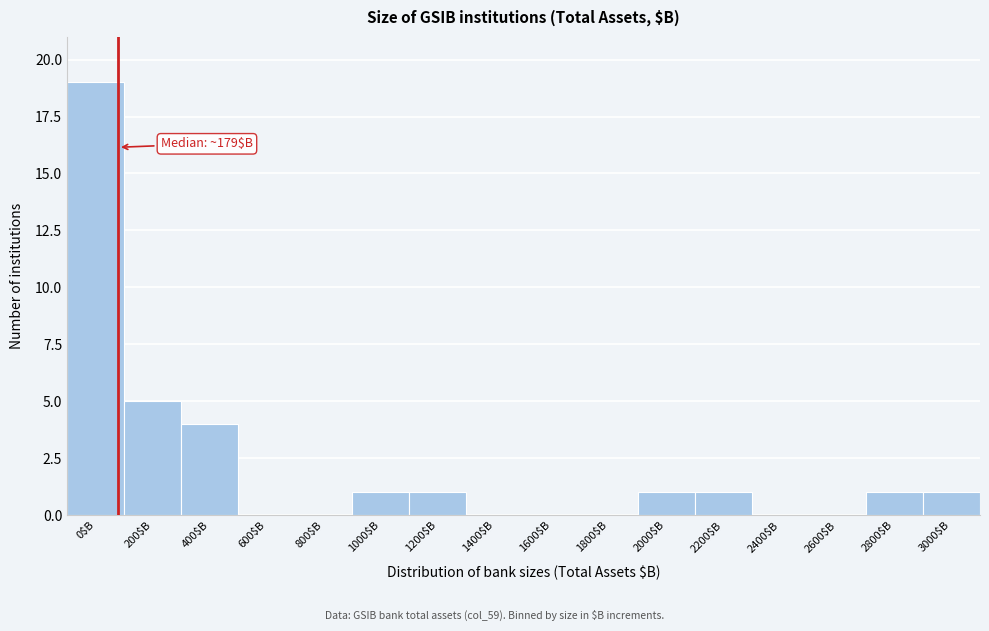

Is it true that the value at 2800$B is 1?

True